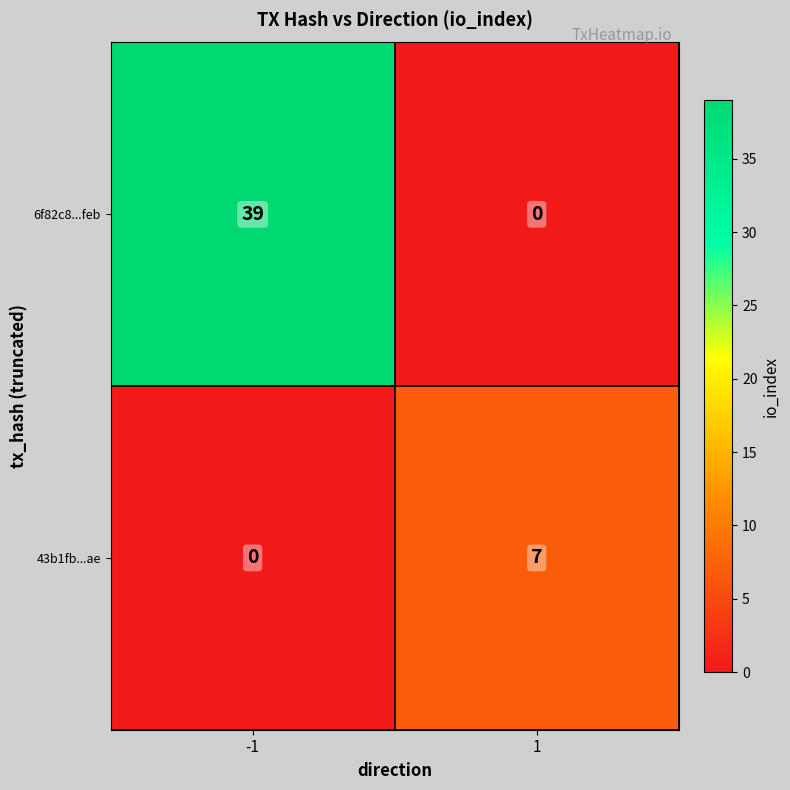

Reading left to right, extract all data points from this chart.

6f82c8...feb: -1=39	1=0
43b1fb...ae: -1=0	1=7